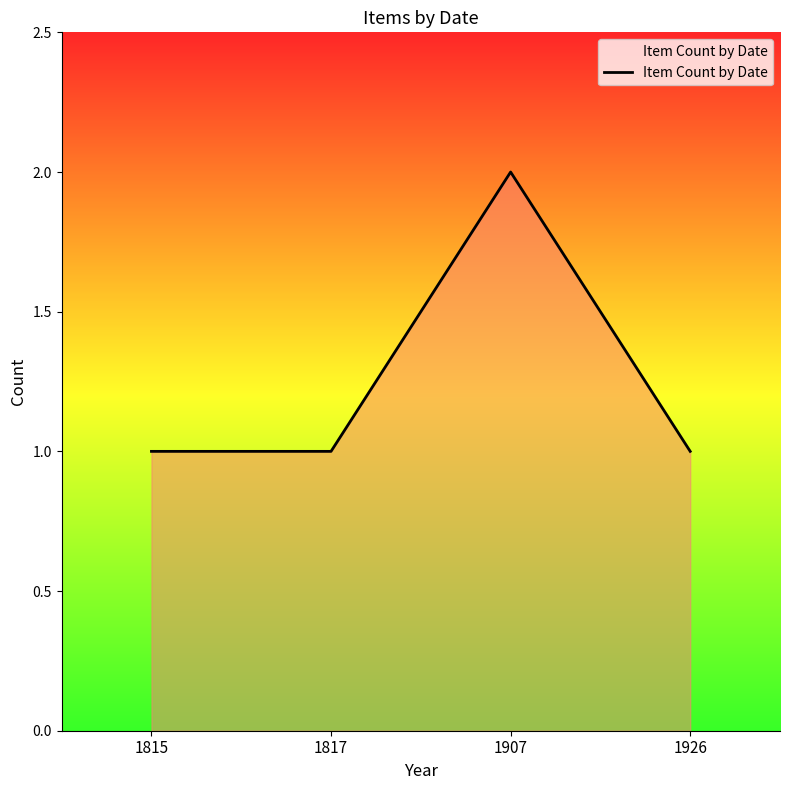

Reading right to left, what are all the values shown in this chart?

1926=1	1907=2	1817=1	1815=1